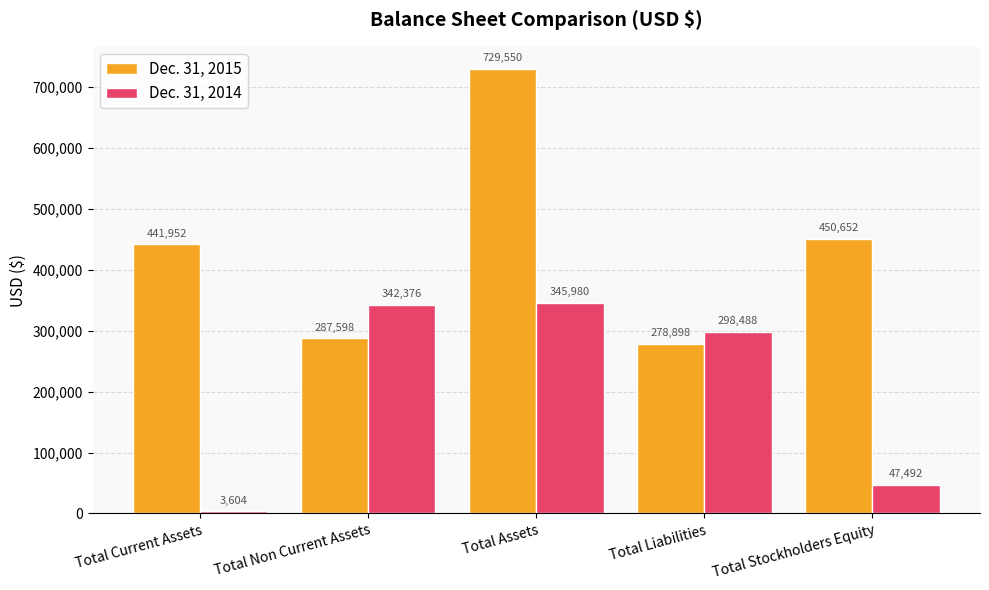

At which label does Dec. 31, 2015 reach its peak?

Total Assets